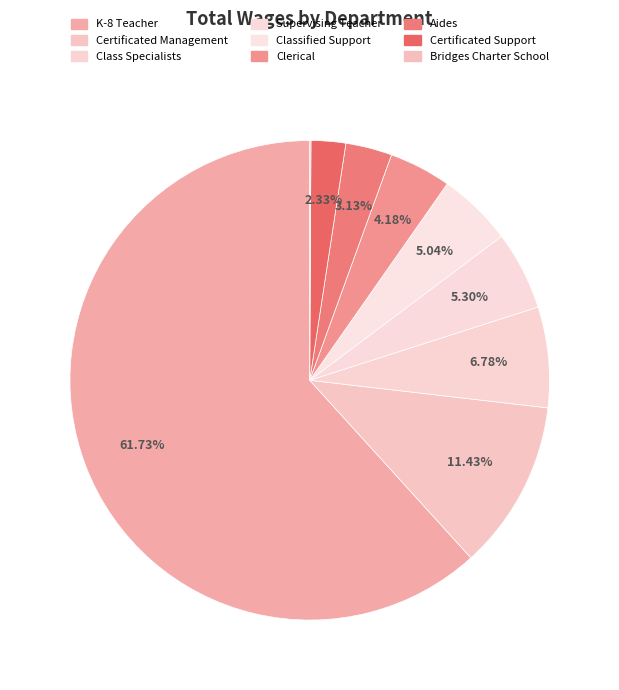

How many slices are in this pie chart?

9